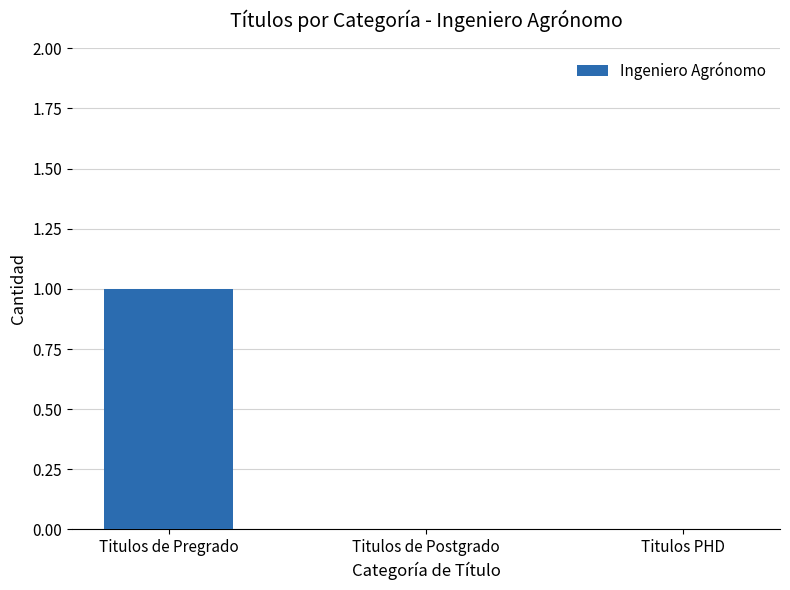

Which has a higher value, Titulos de Pregrado or Titulos PHD?

Titulos de Pregrado